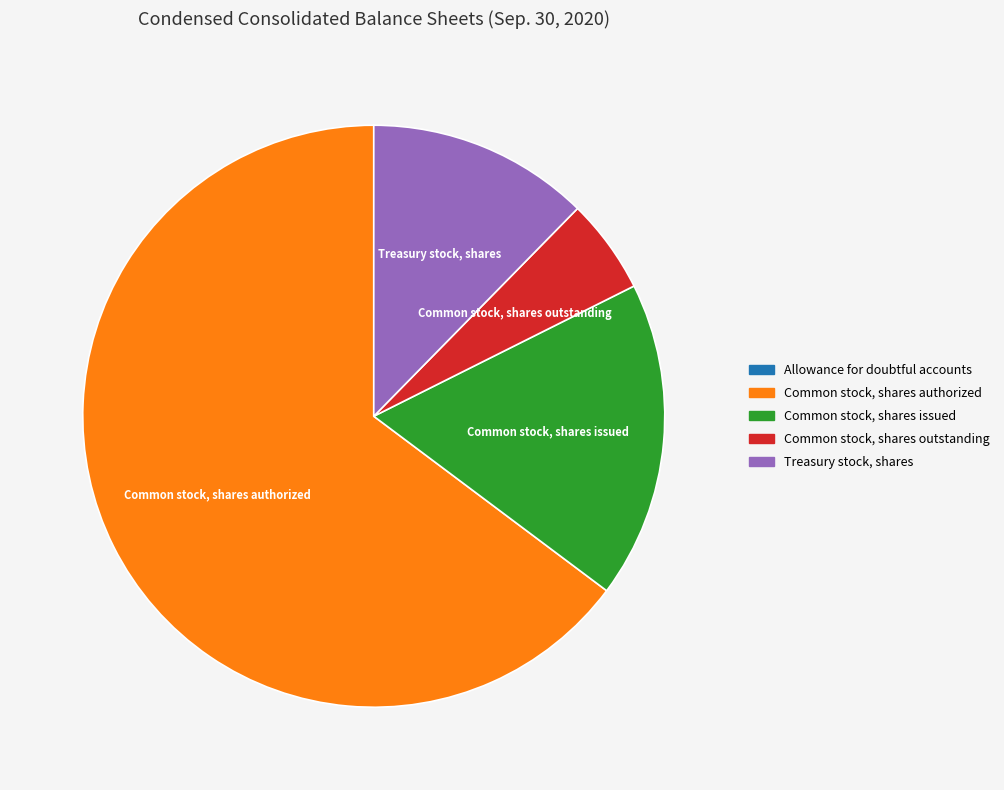

Which has a higher value, Common stock, shares issued or Common stock, shares authorized?

Common stock, shares authorized